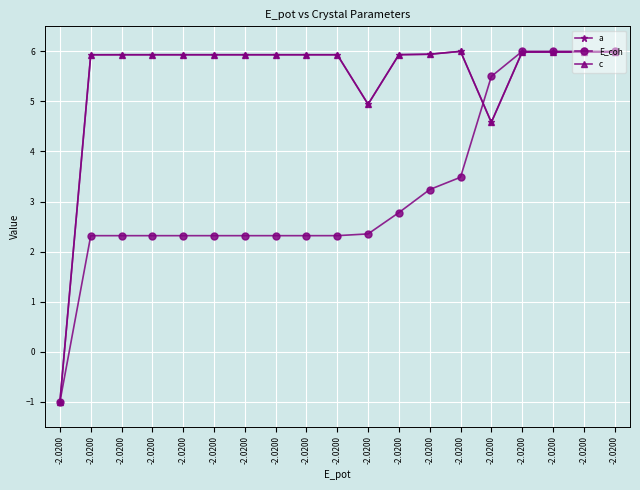

True or false: c and a cross at least once.

False